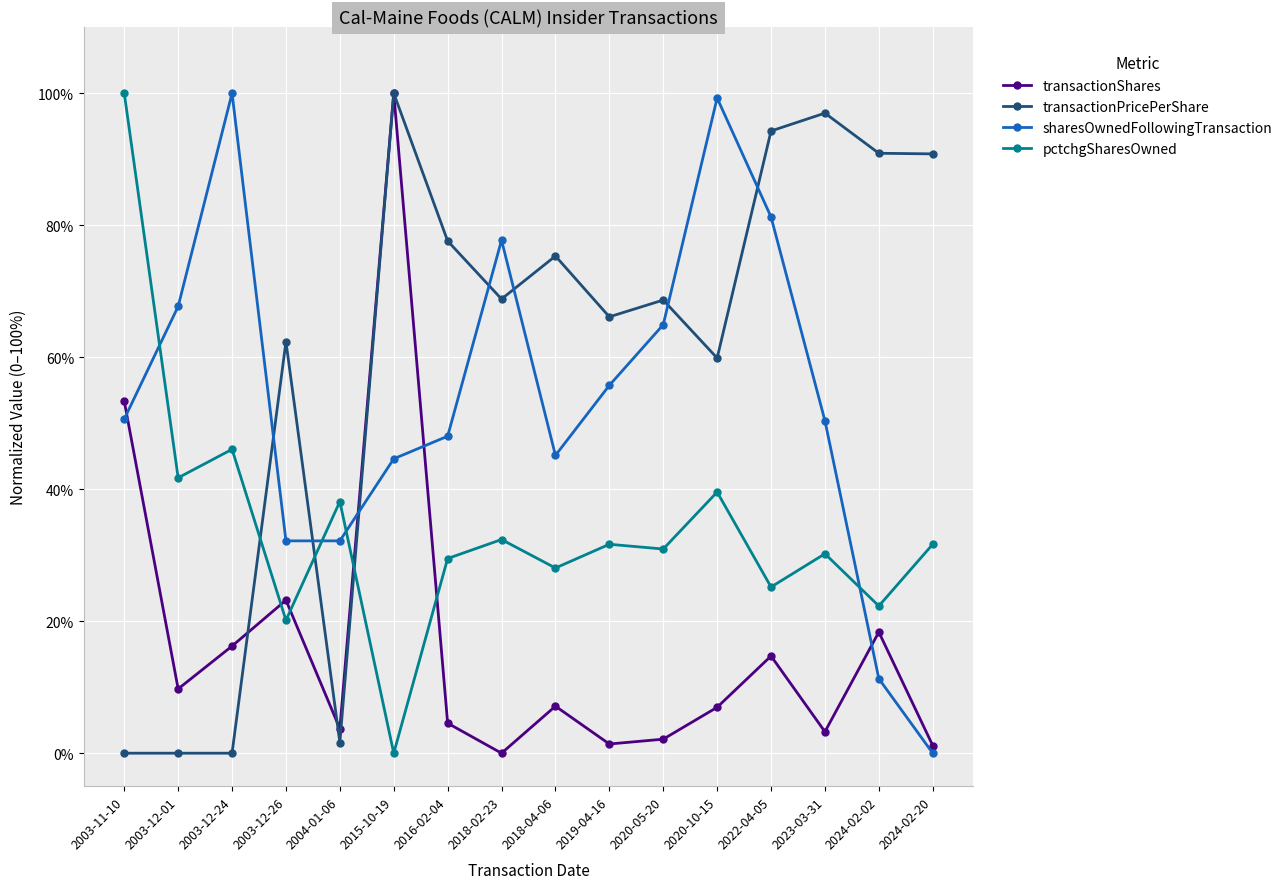

Between 2018-04-06 and 2020-10-15, which series saw the biggest shift?

sharesOwnedFollowingTransaction